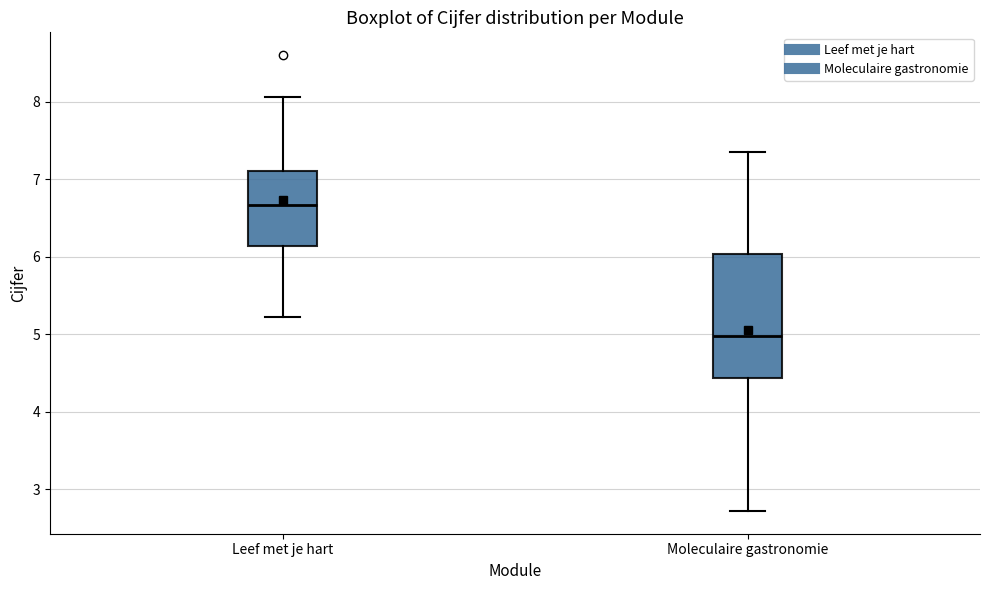

Reading left to right, read every box against the y-axis: the position of its median line, the range the box covers, and the ends of its whiskers. The values are not printed on the chart, so give them approximately, as read against the axis.

Leef met je hart: median 6.7, box 6.1 to 7.1, whiskers 5.2 to 8.1
Moleculaire gastronomie: median 5.0, box 4.4 to 6.0, whiskers 2.7 to 7.4